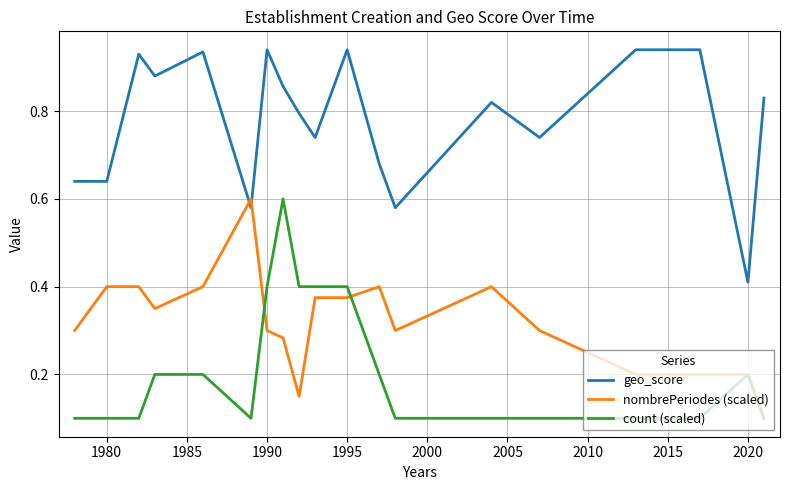

What is the sum of all nombrePeriodes (scaled) values?

6.0